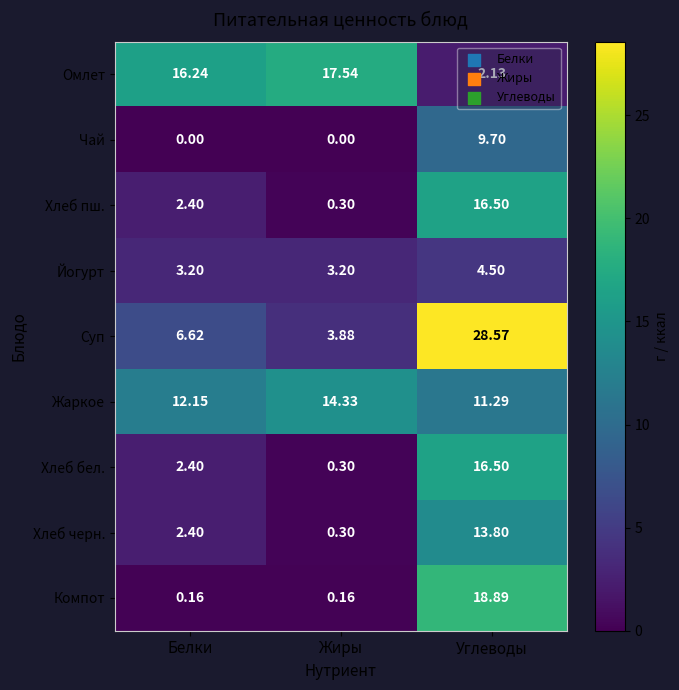

Which series has the largest total across all categories?

Суп